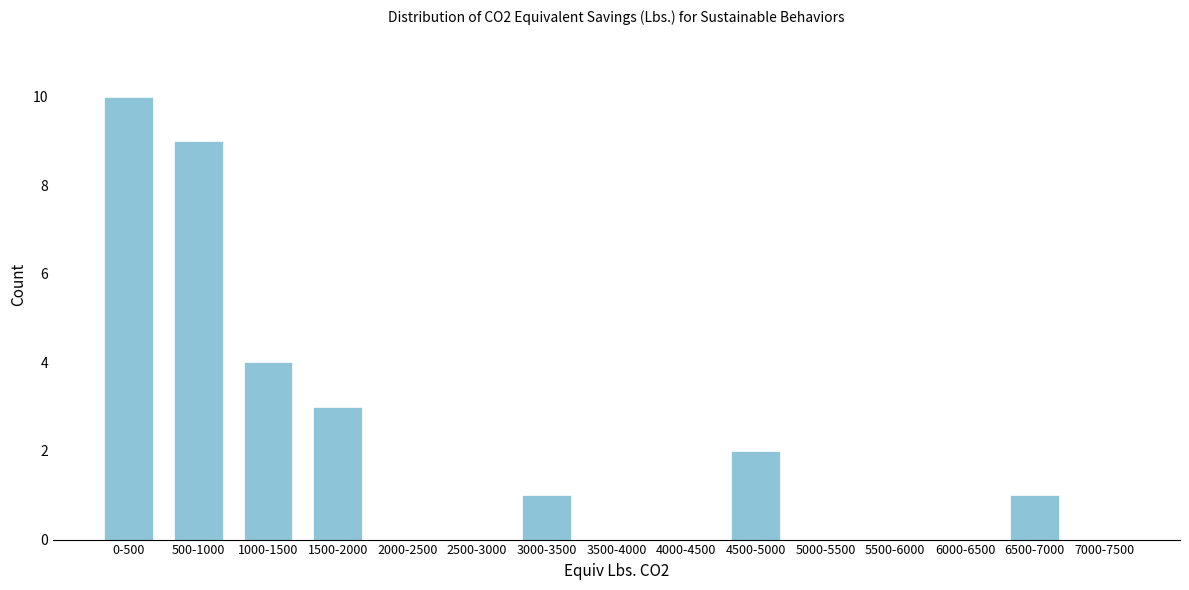

Reading right to left, transcribe all the data shown in this chart.

7000-7500=0	6500-7000=1	6000-6500=0	5500-6000=0	5000-5500=0	4500-5000=2	4000-4500=0	3500-4000=0	3000-3500=1	2500-3000=0	2000-2500=0	1500-2000=3	1000-1500=4	500-1000=9	0-500=10